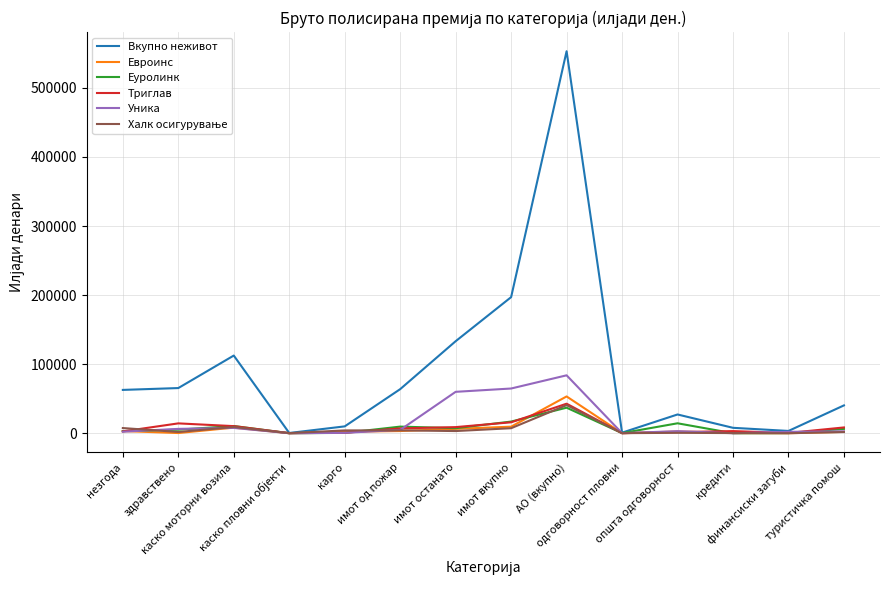

Which series has the largest range (max minus min)?

Вкупно неживот